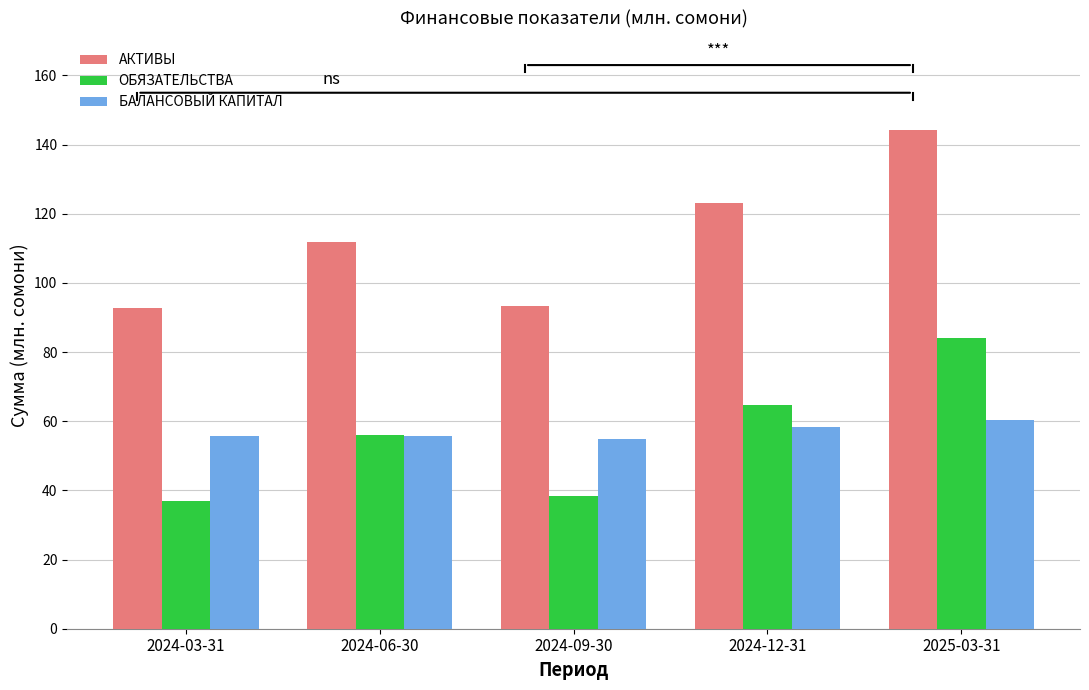

What position from the left is 2024-12-31?

4